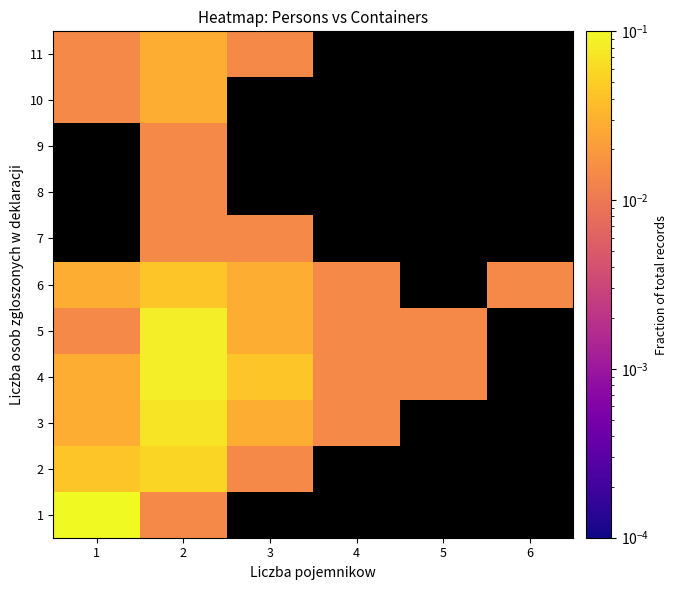

At how many categories does at least one series exceed 0?

6